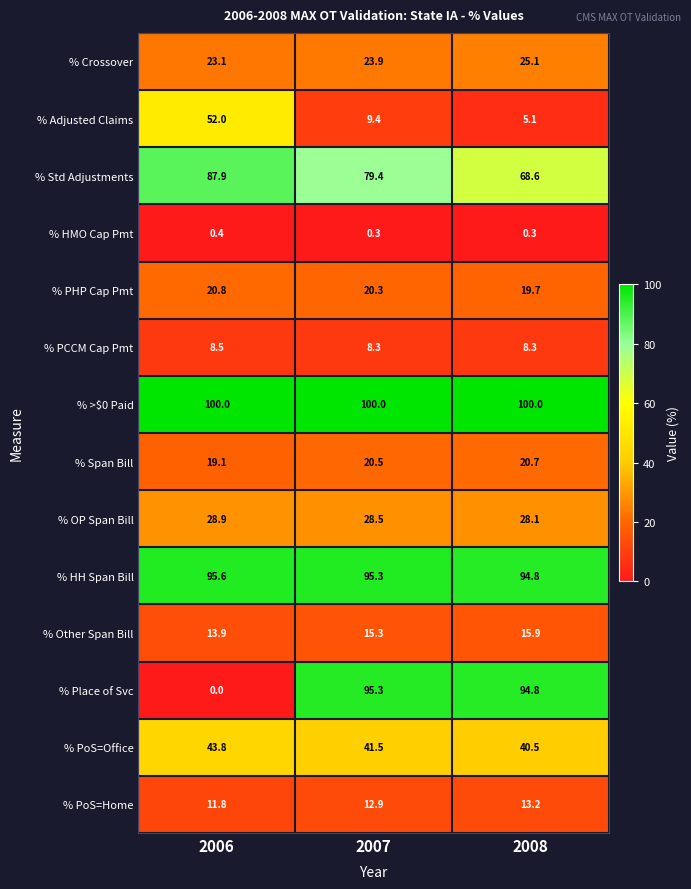

How many data points does each series have?

3